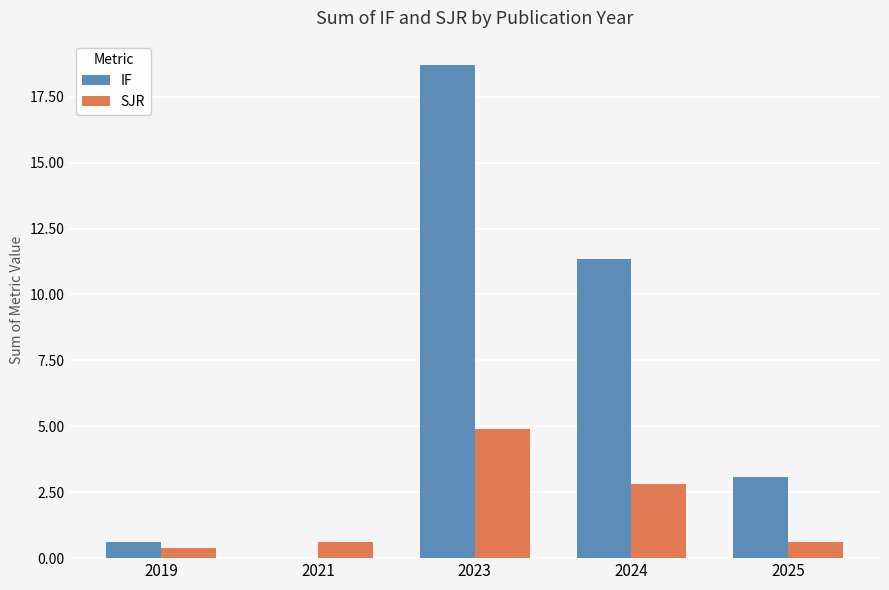

What is the greatest value displayed?

18.7